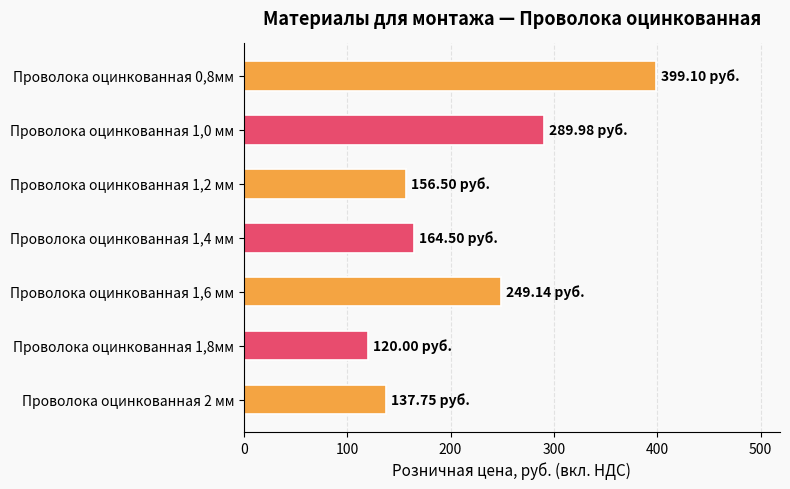

Rank the categories by value from lowest to highest.

Проволока оцинкованная 1,8мм, Проволока оцинкованная 2 мм, Проволока оцинкованная 1,2 мм, Проволока оцинкованная 1,4 мм, Проволока оцинкованная 1,6 мм, Проволока оцинкованная 1,0 мм, Проволока оцинкованная 0,8мм